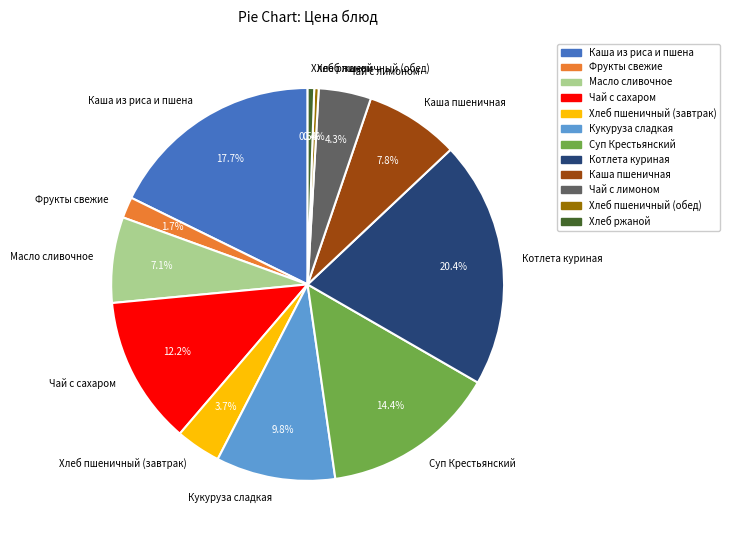

Is it true that Масло сливочное is 1% of the pie?

False